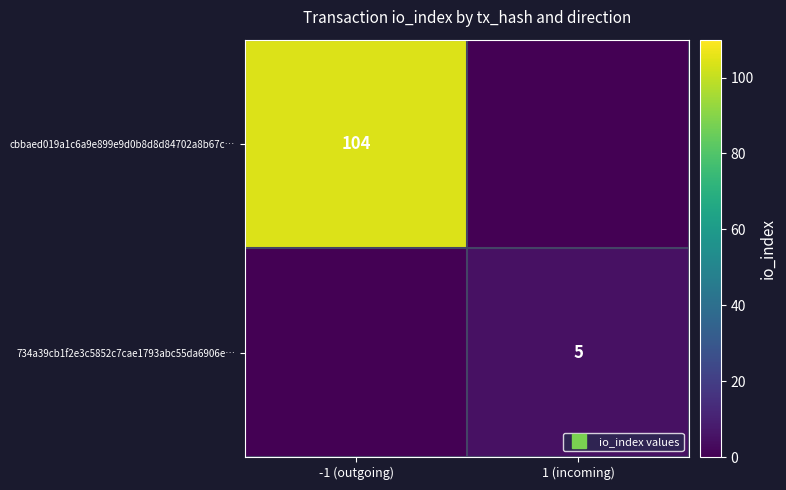

How many values in the 734a39cb1f2e3c5852c7cae1793abc55da6906e… series are below 5?

1